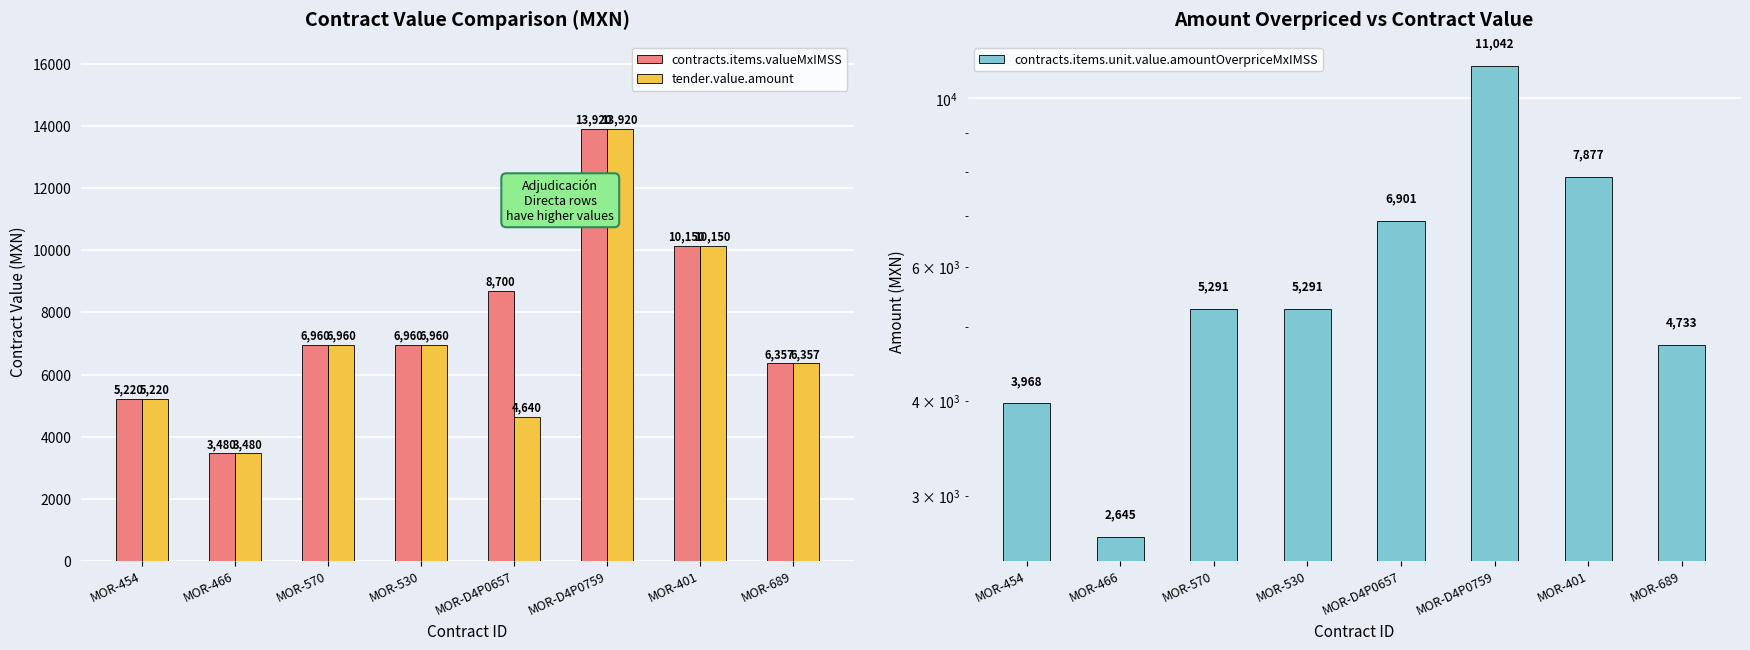

Rank the categories by tender.value.amount value from lowest to highest.

MOR-466, MOR-D4P0657, MOR-454, MOR-689, MOR-570, MOR-530, MOR-401, MOR-D4P0759